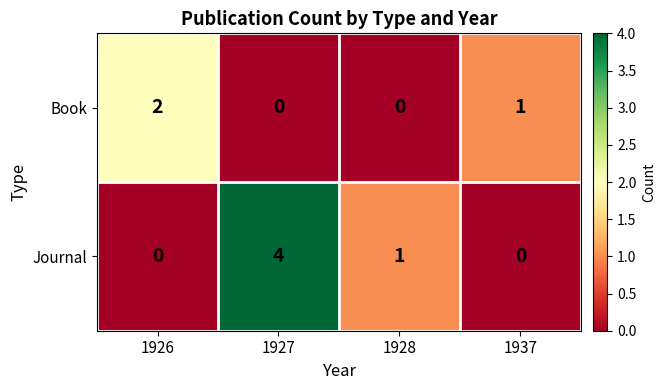

At which label does Journal reach its peak?

1927